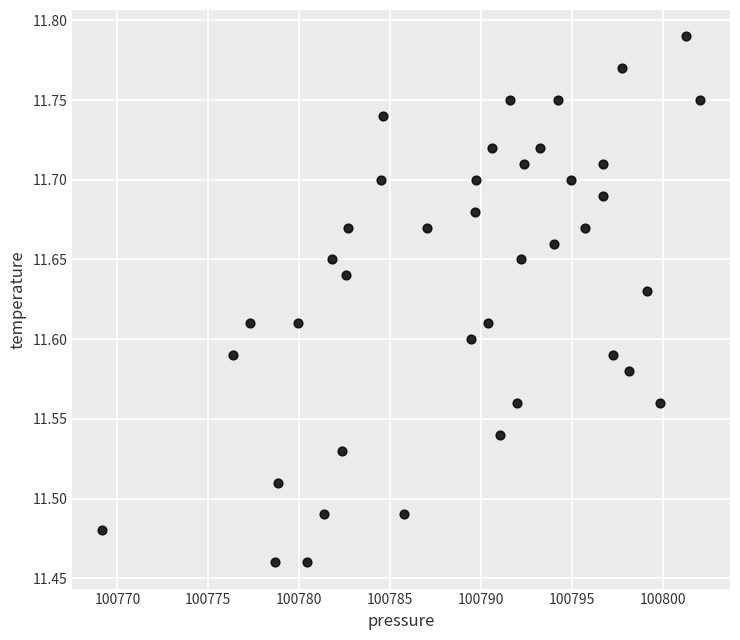

What is the range of X values (max minus min)?

32.9